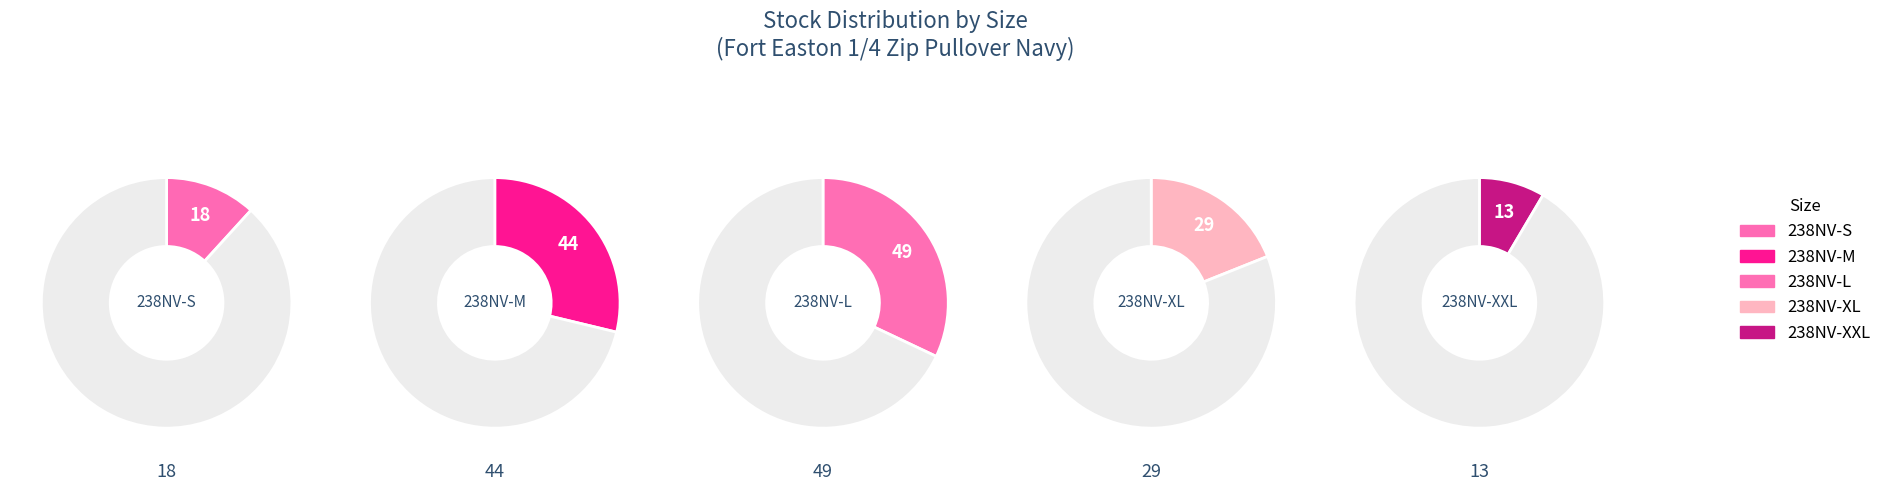

To the nearest percent, what is the difference between the 238NV-XXL and 238NV-XL slice percentages?

10%